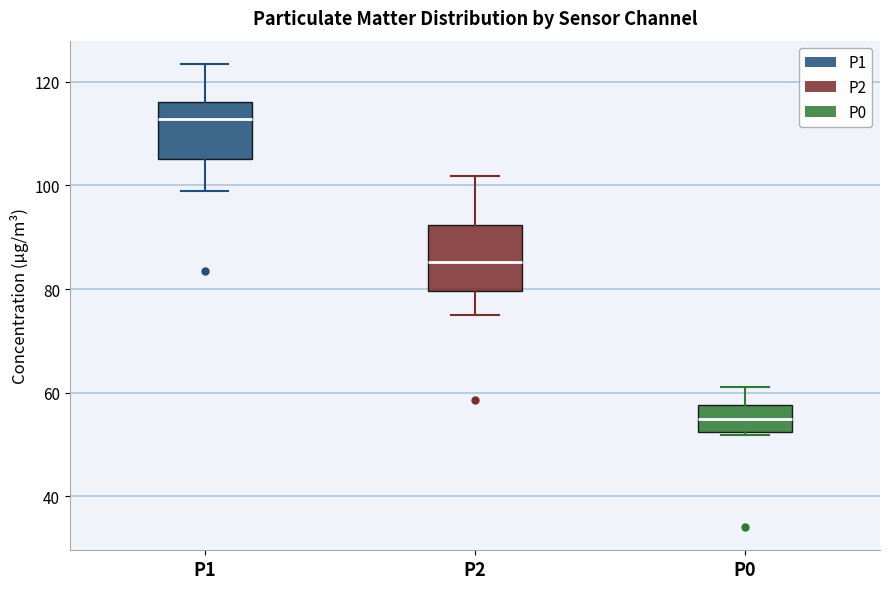

Reading left to right, read every box against the y-axis: the position of its median line, the range the box covers, and the ends of its whiskers. The values are not printed on the chart, so give them approximately, as read against the axis.

P1: median 112, box 106 to 116, whiskers 100 to 124
P2: median 86, box 80 to 92, whiskers 76 to 102
P0: median 54, box 52 to 58, whiskers 52 (just below the box's lower edge) to 62